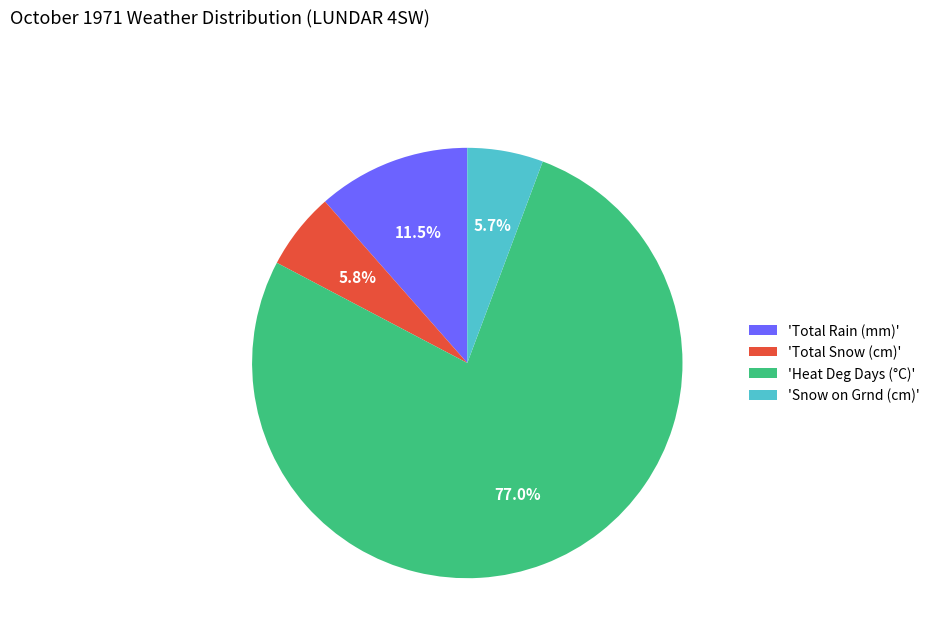

How many segments does this pie chart have?

4